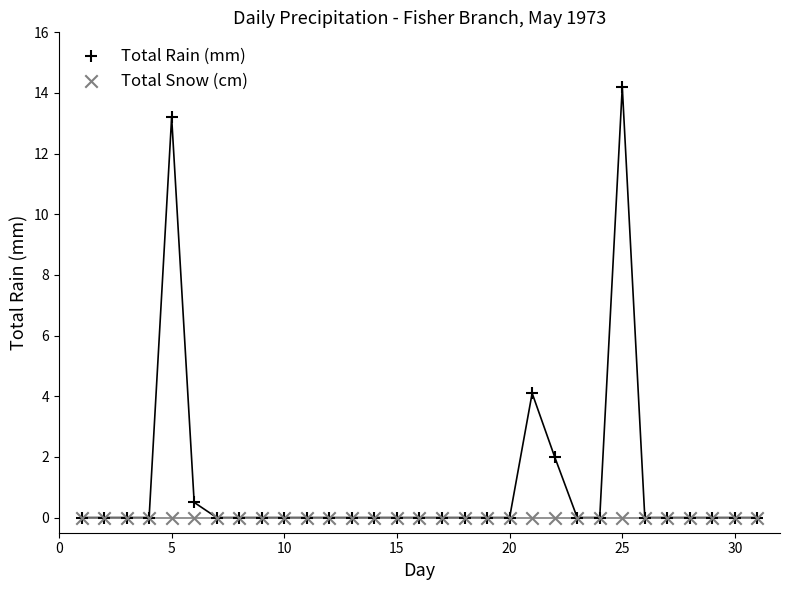

Across all series, what Y value is closest to 7?

4.1